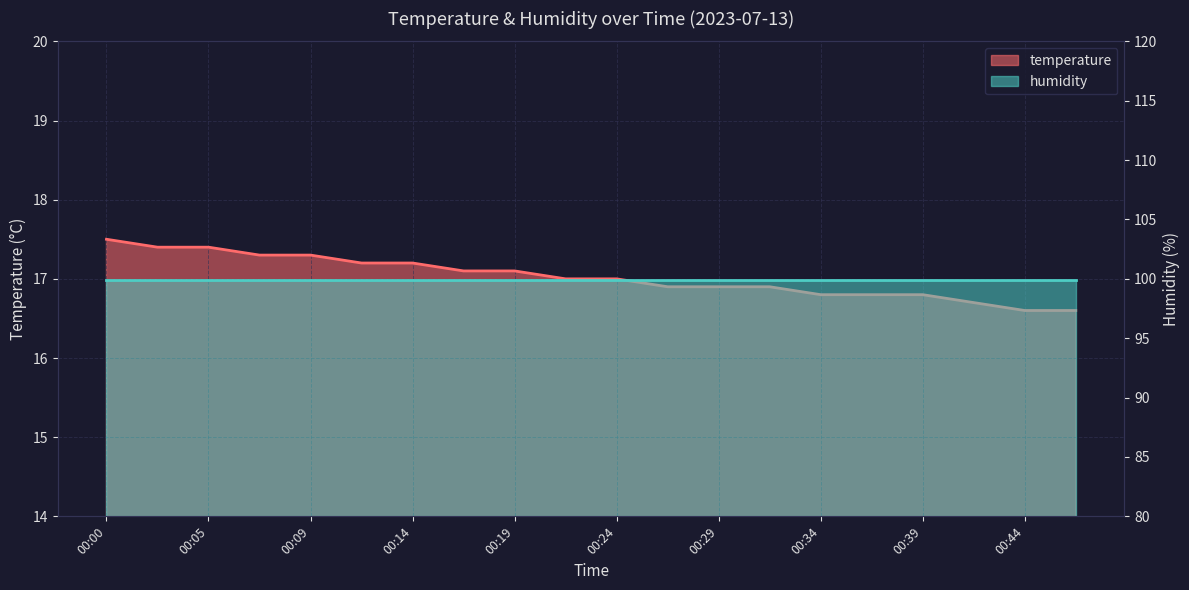

What is the difference between the maximum and minimum values?

0.9